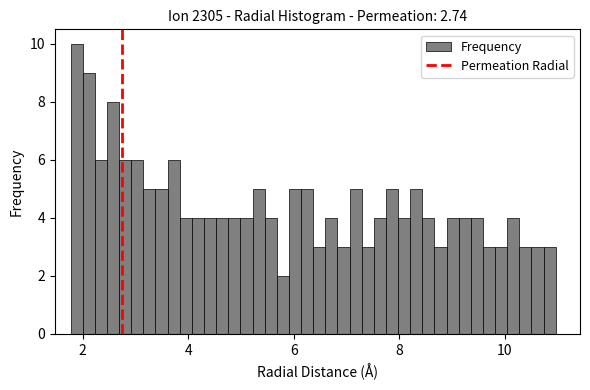

Read against the x-axis, roughly where is the centre of the tallest bar?

1.8